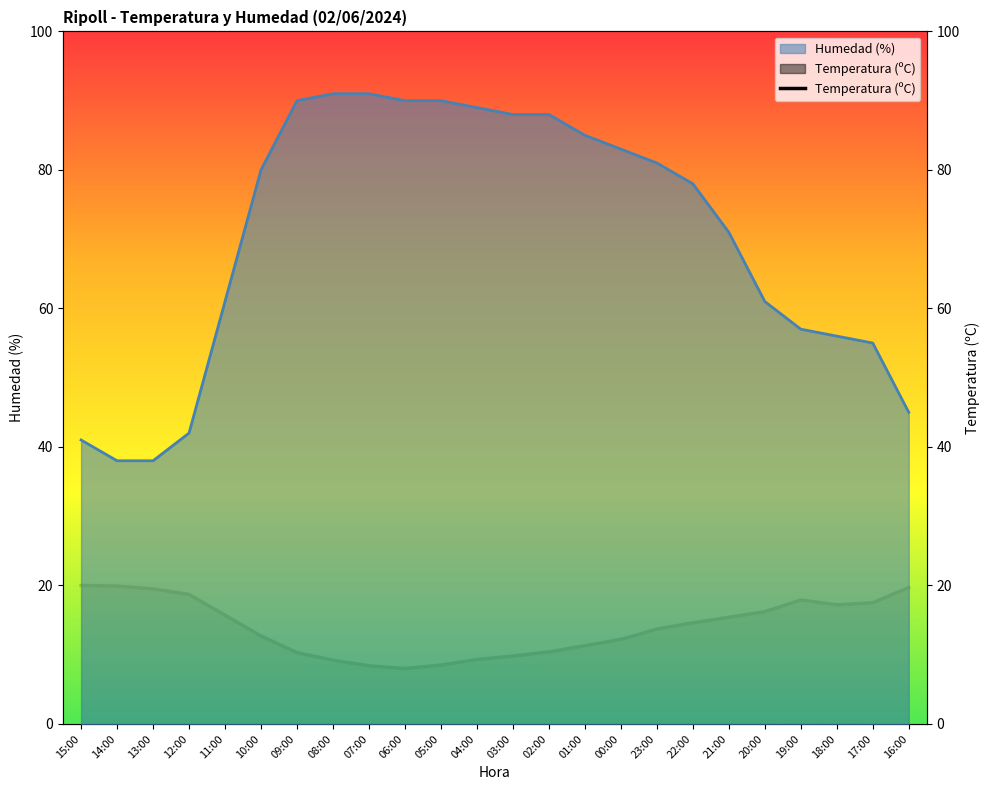

What is the difference between the maximum and second lowest values?

11.6